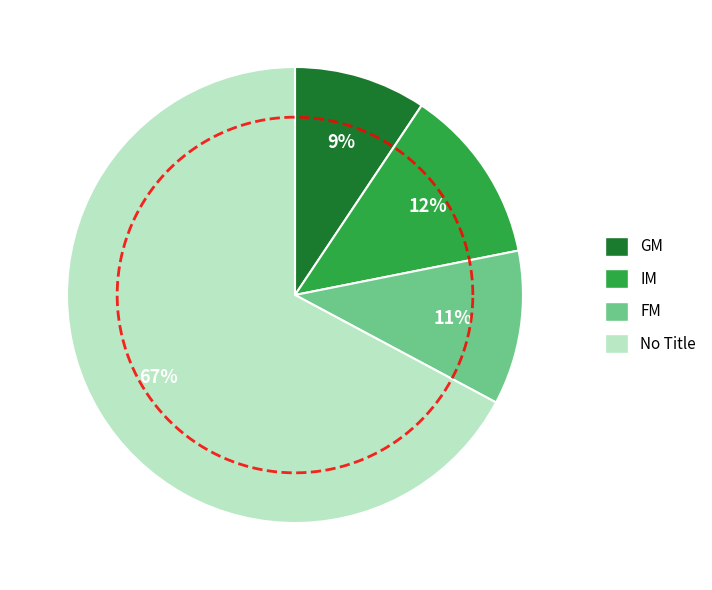

Is there any slice that represents more than half of the pie?

Yes